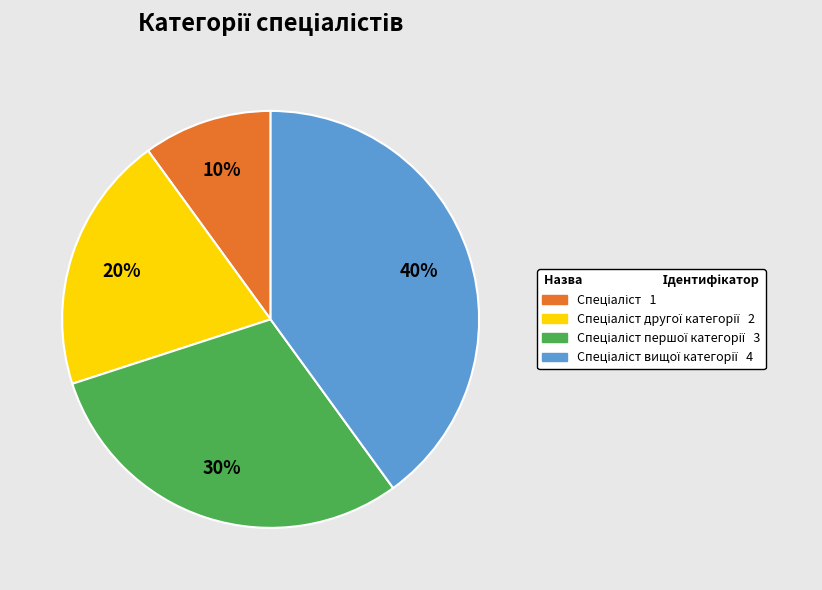

Is there a majority slice in this chart?

No